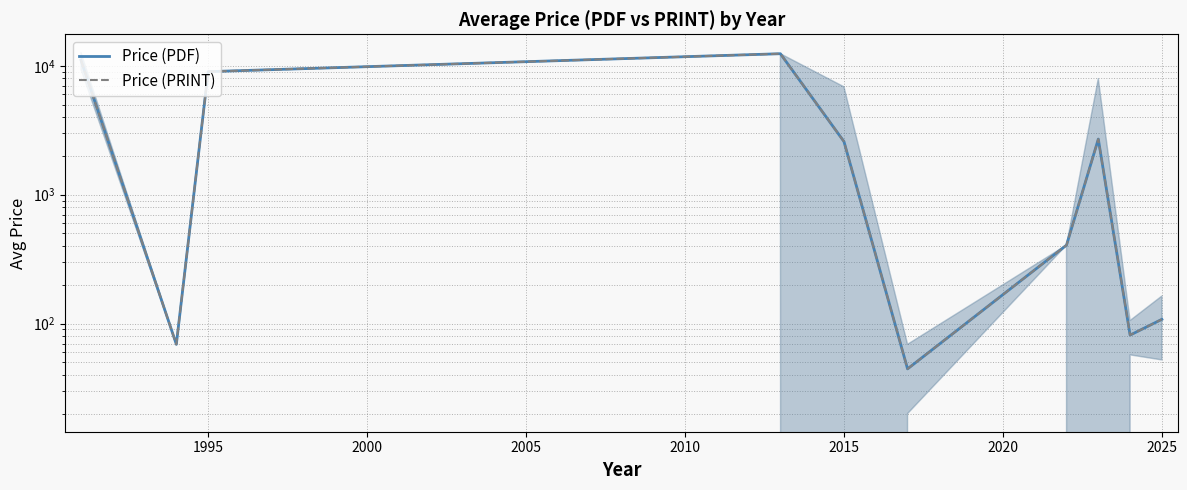

True or false: Price (PDF) and Price (PRINT) intersect in this chart.

False